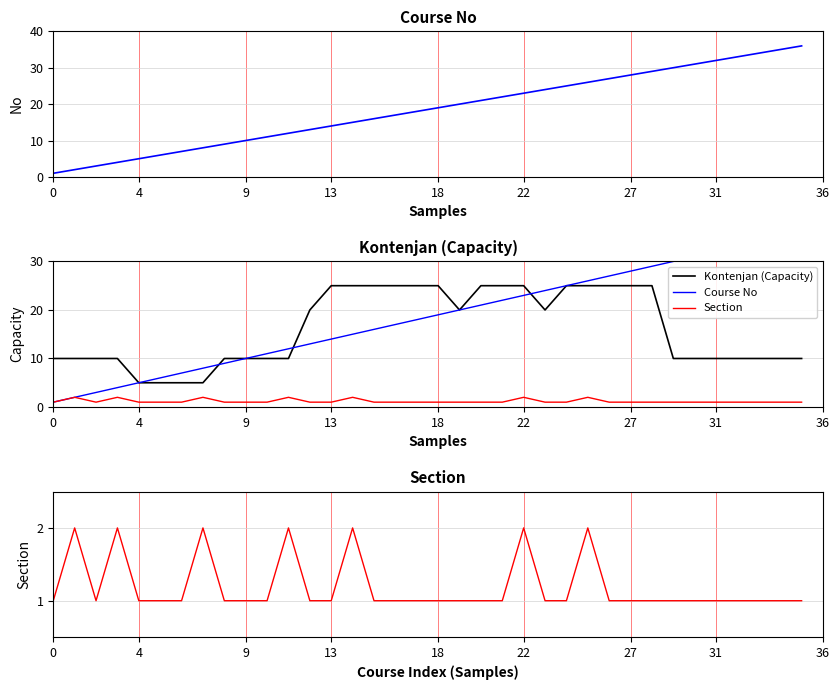

Where is the first local minimum for Kontenjan (Capacity)?

19